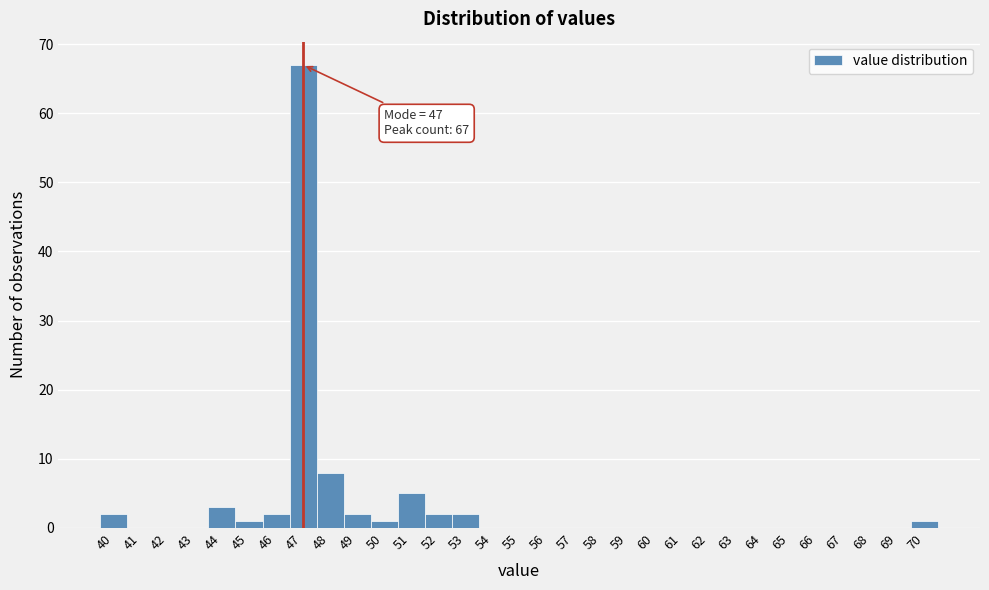

Over which range of the x-axis is the bar tallest?

46.5 to 47.5